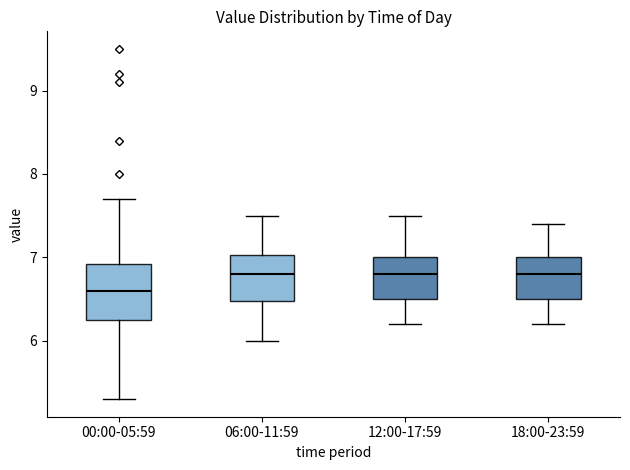

Which box is the tallest, from its lower edge to its upper edge?

00:00-05:59